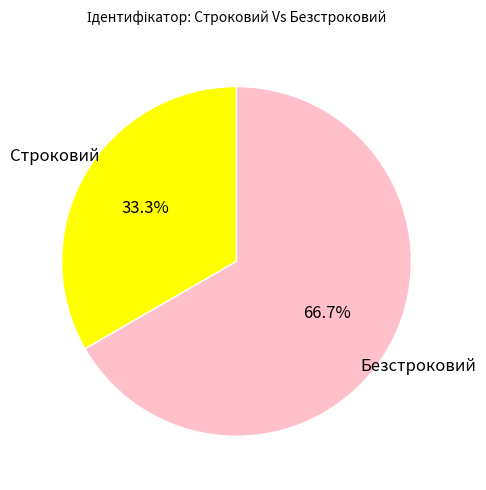

Is there any slice that represents more than half of the pie?

Yes